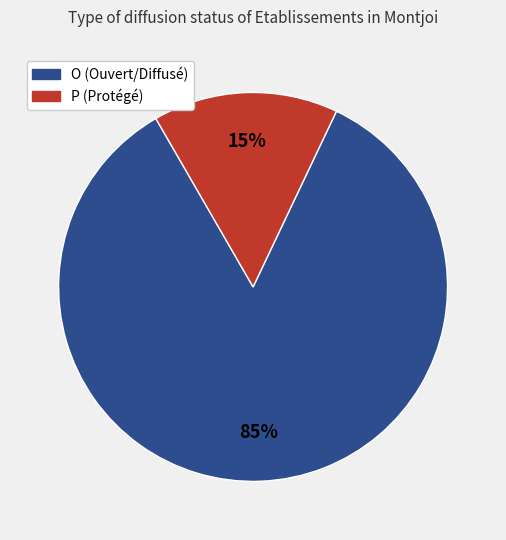

Which has a higher value, P or O?

O